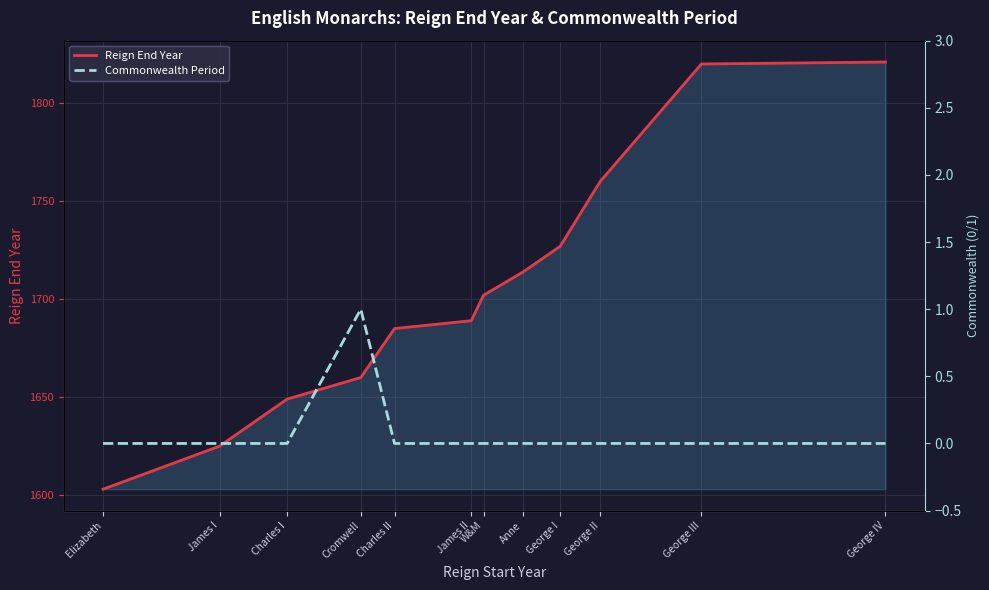

True or false: Commonwealth Period and Reign End Year cross at least once.

False